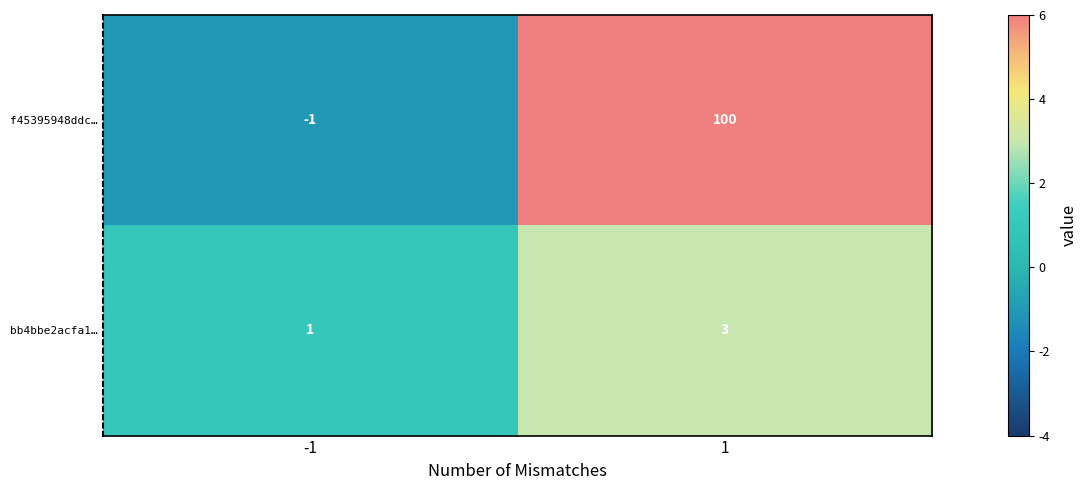

What is the sum of all bb4bbe2acfa1… values?

4